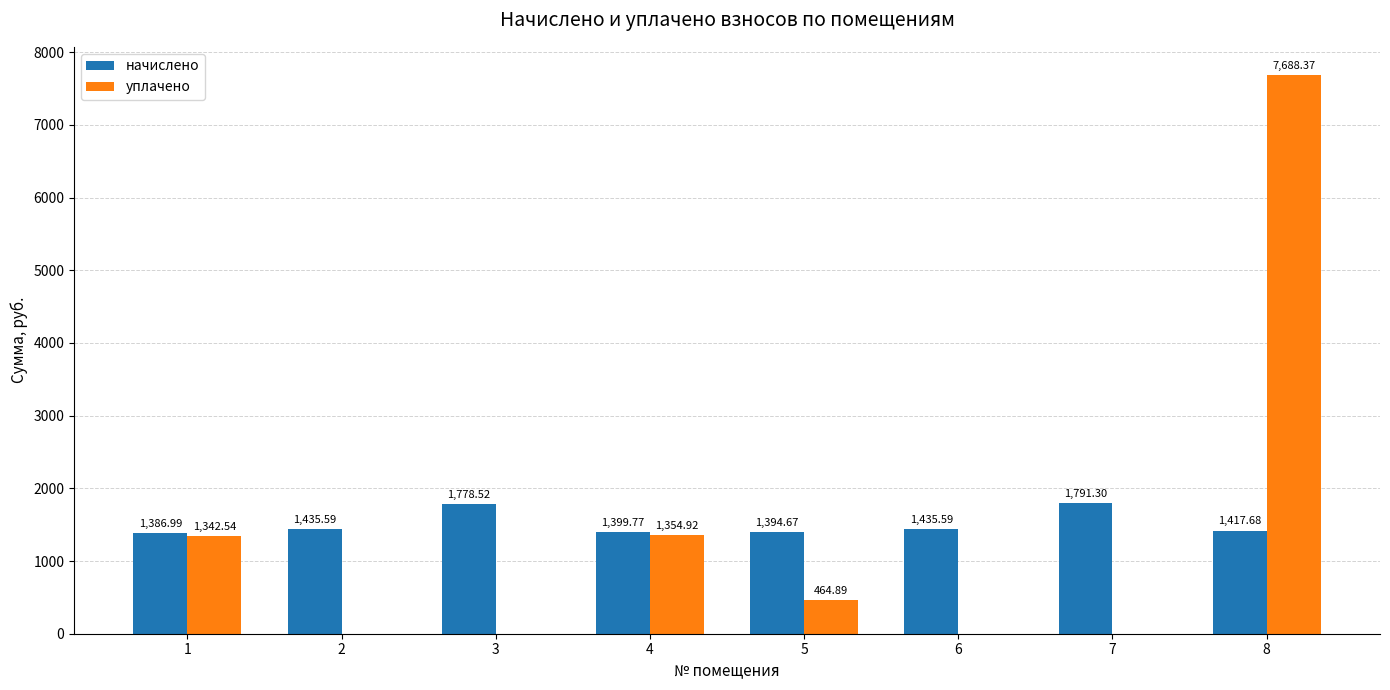

Which series has the largest total across all categories?

начислено